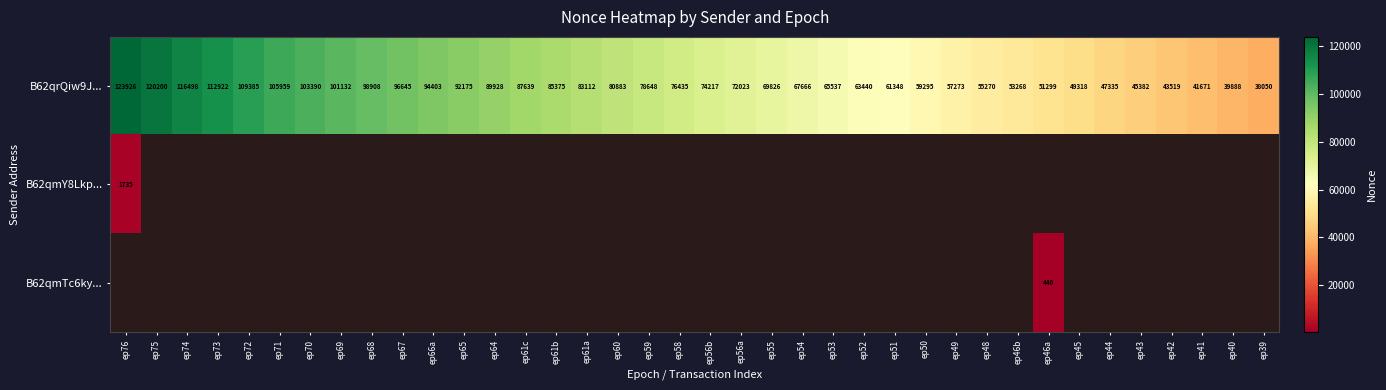

Is it true that B62qrQiw9J... equals 80883 at ep60?

True